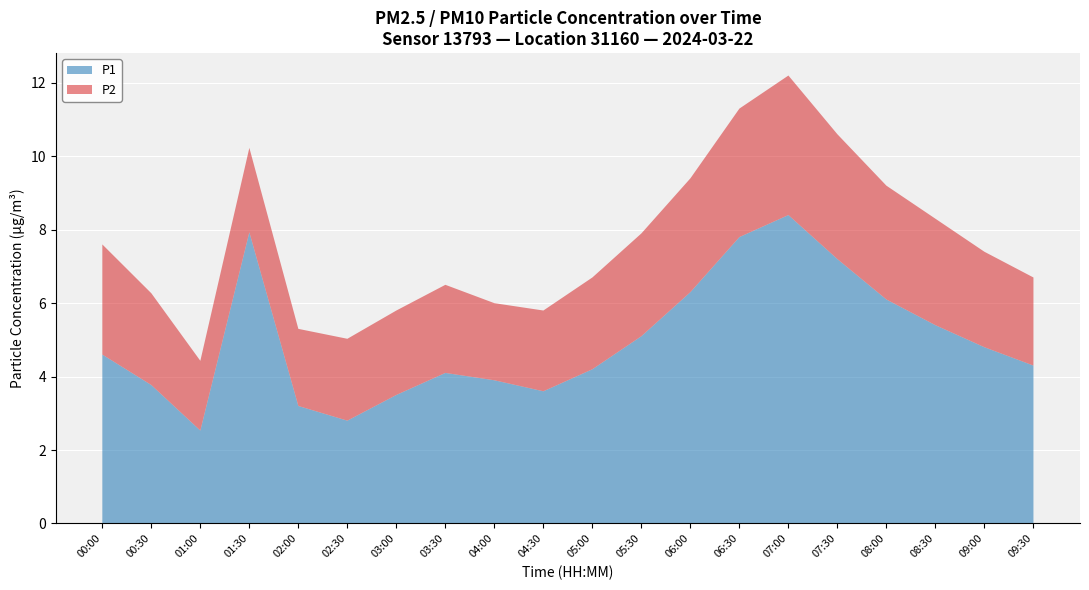

What is the sum of all P1 values?

99.5